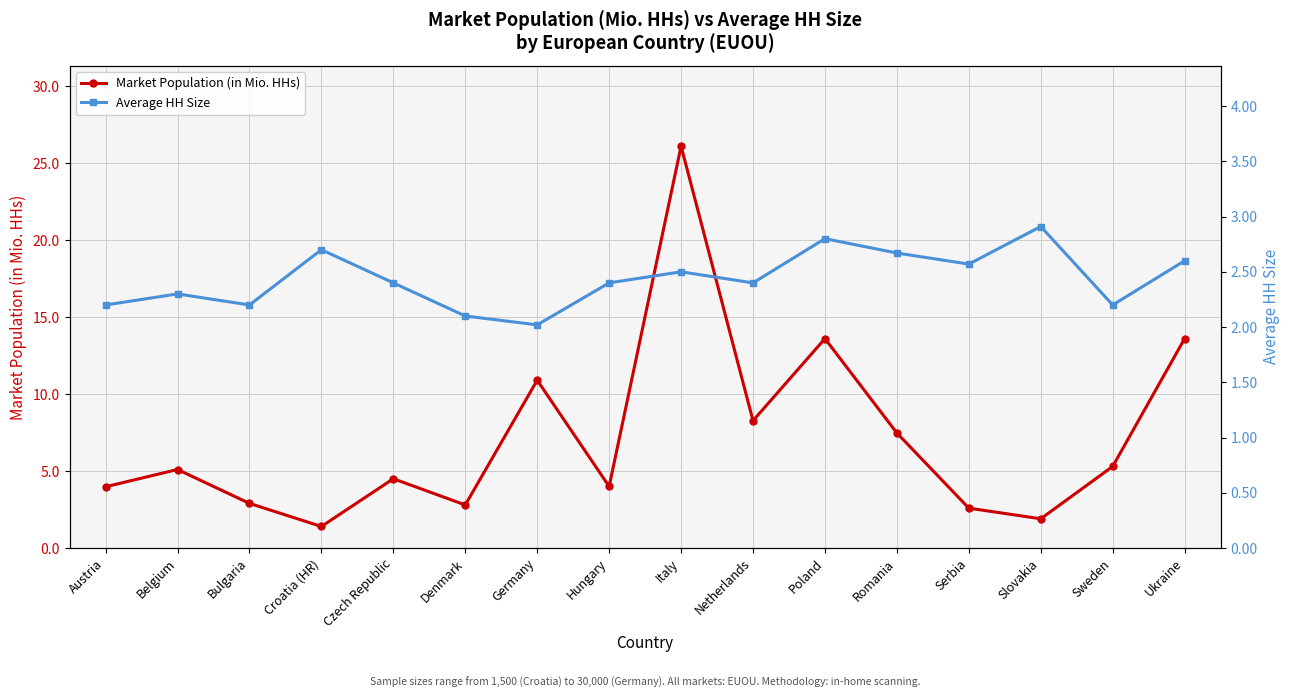

Where is the first local maximum for Average HH Size?

Belgium